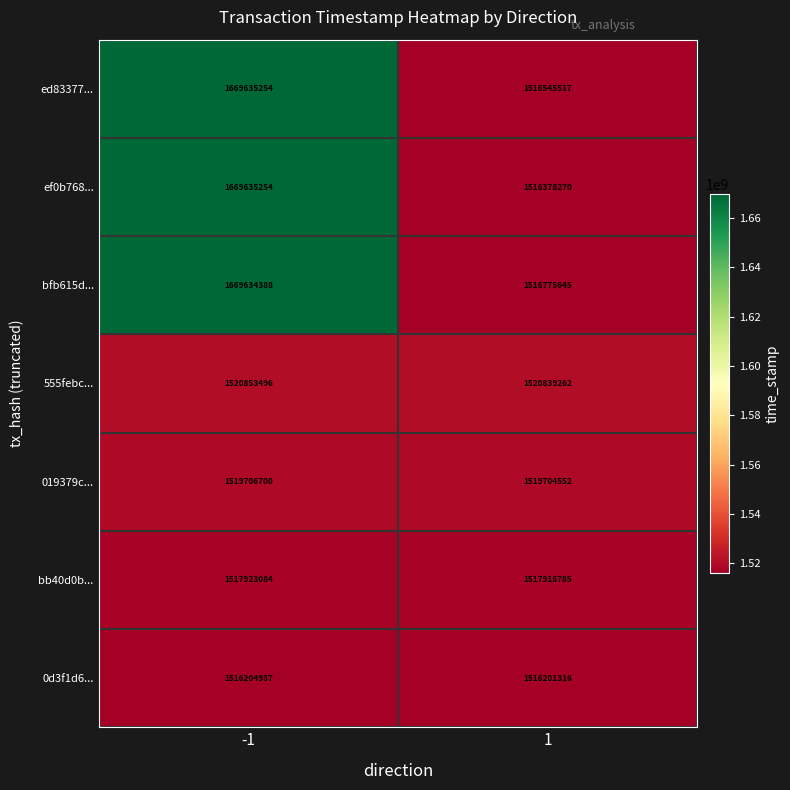

What is the difference between the 0d3f1d6... values at -1 and 1?

3671